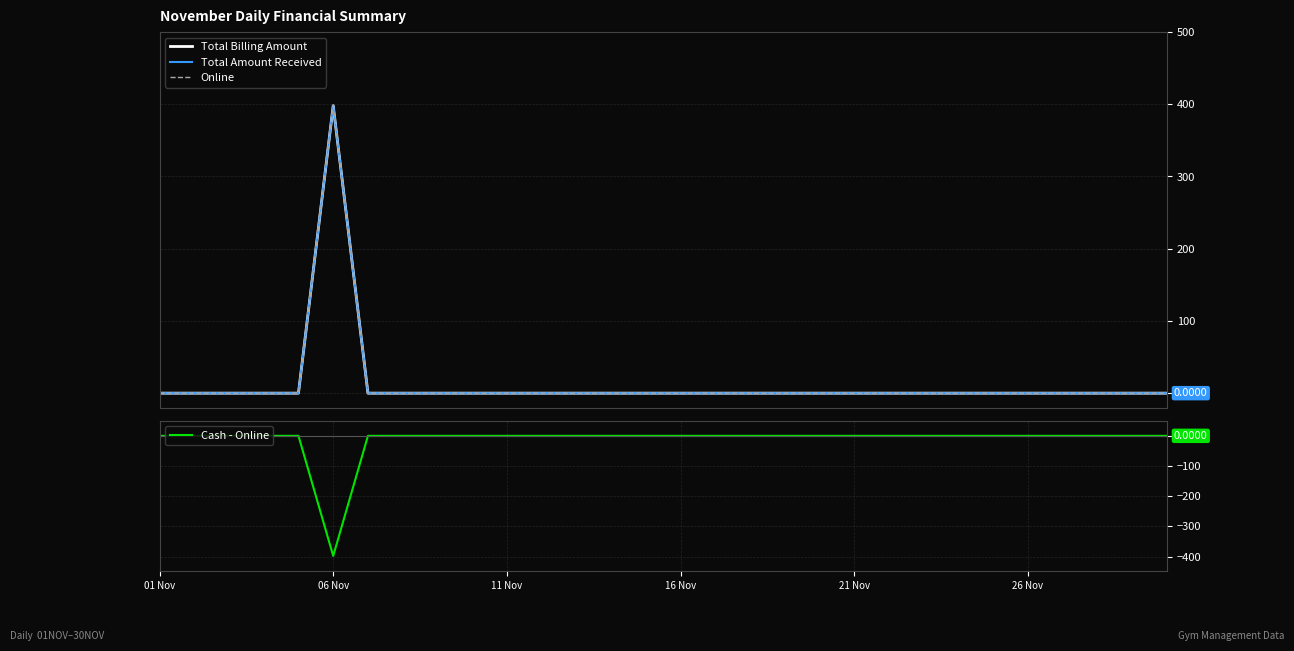

True or false: Online and Total Billing Amount cross at least once.

False